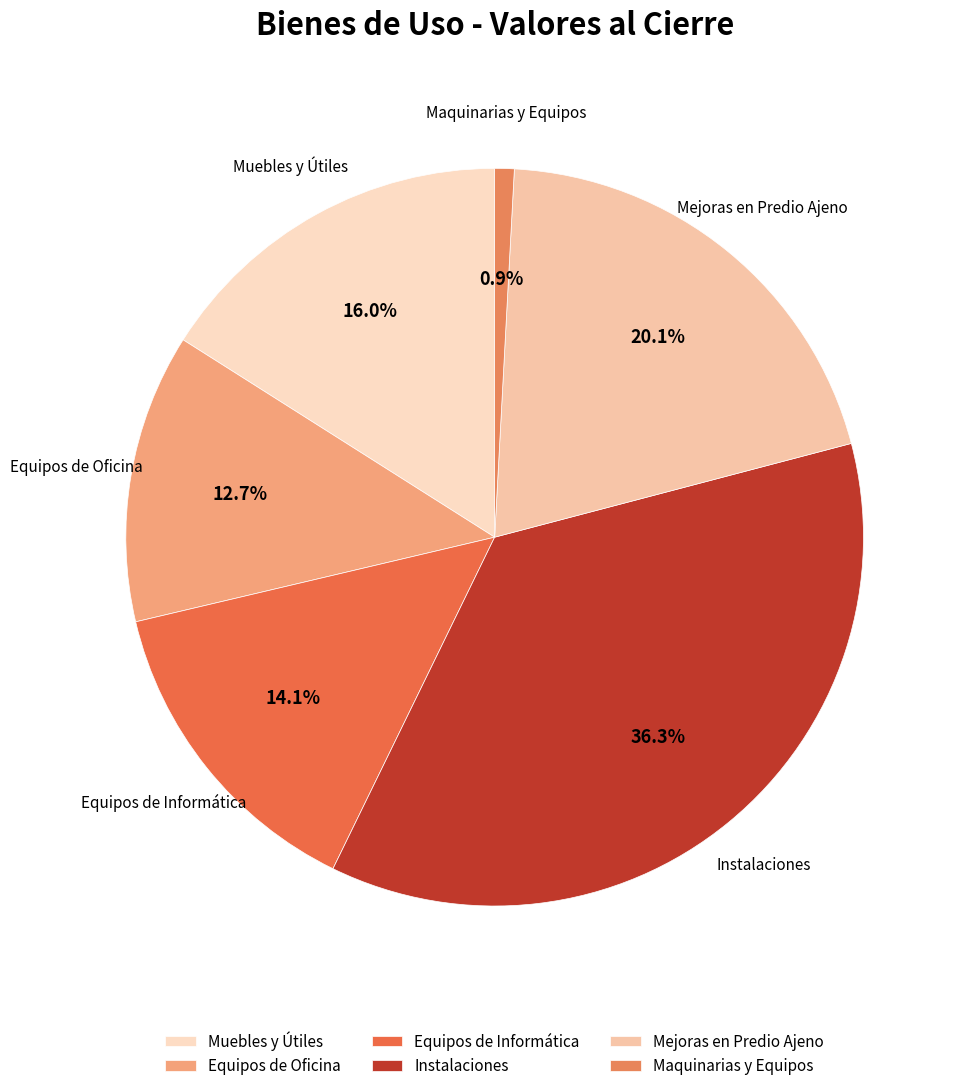

How many segments does this pie chart have?

6